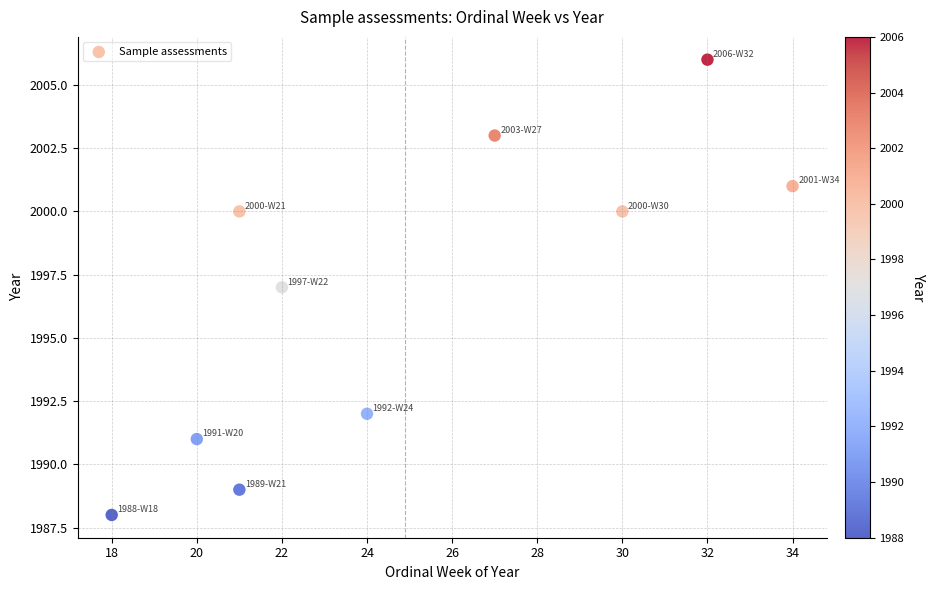

What is the average X value?

25